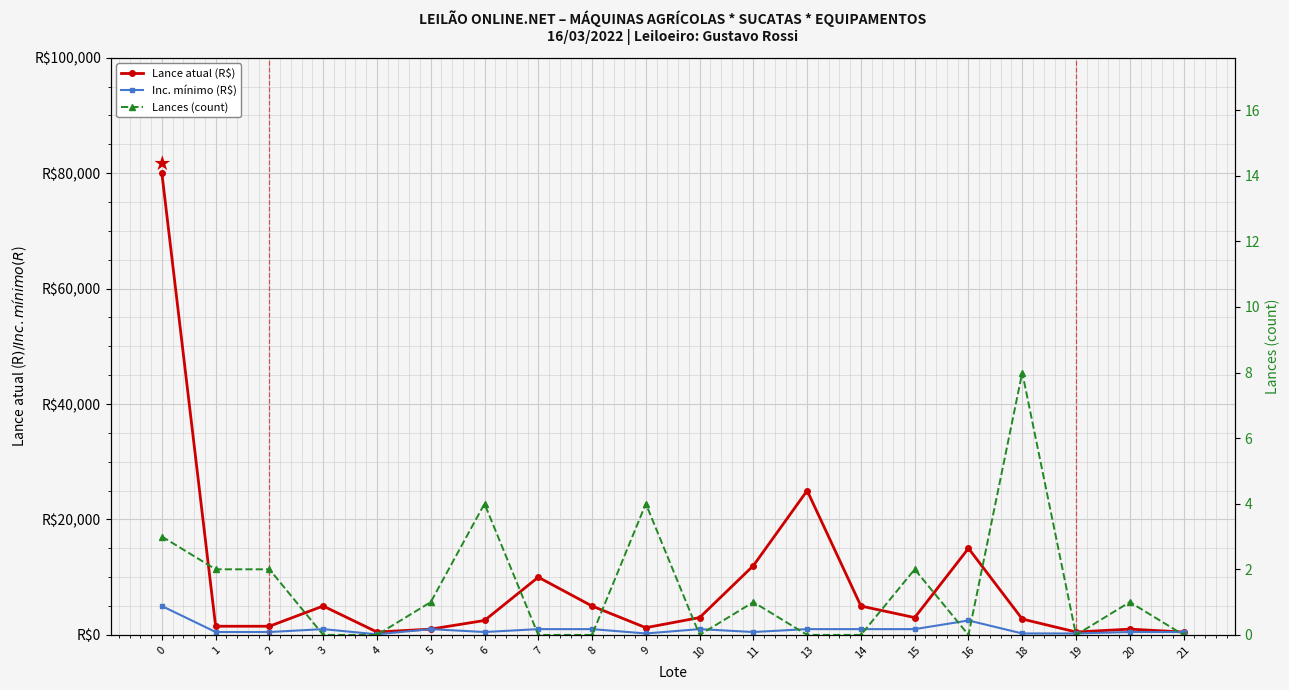

True or false: Lance atual (R$) has more than 2 interior local peaks.

True